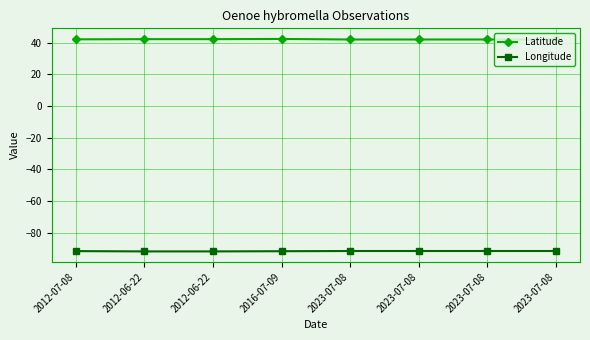

Reading right to left, list all the values displayed in this chart.

Latitude: 2023-07-08=41.9	2023-07-08=41.9	2023-07-08=41.9	2023-07-08=41.9	2016-07-09=42.3	2012-06-22=42.1	2012-06-22=42.1	2012-07-08=42.0
Longitude: 2023-07-08=-91.5	2023-07-08=-91.5	2023-07-08=-91.5	2023-07-08=-91.5	2016-07-09=-91.6	2012-06-22=-91.8	2012-06-22=-91.8	2012-07-08=-91.6